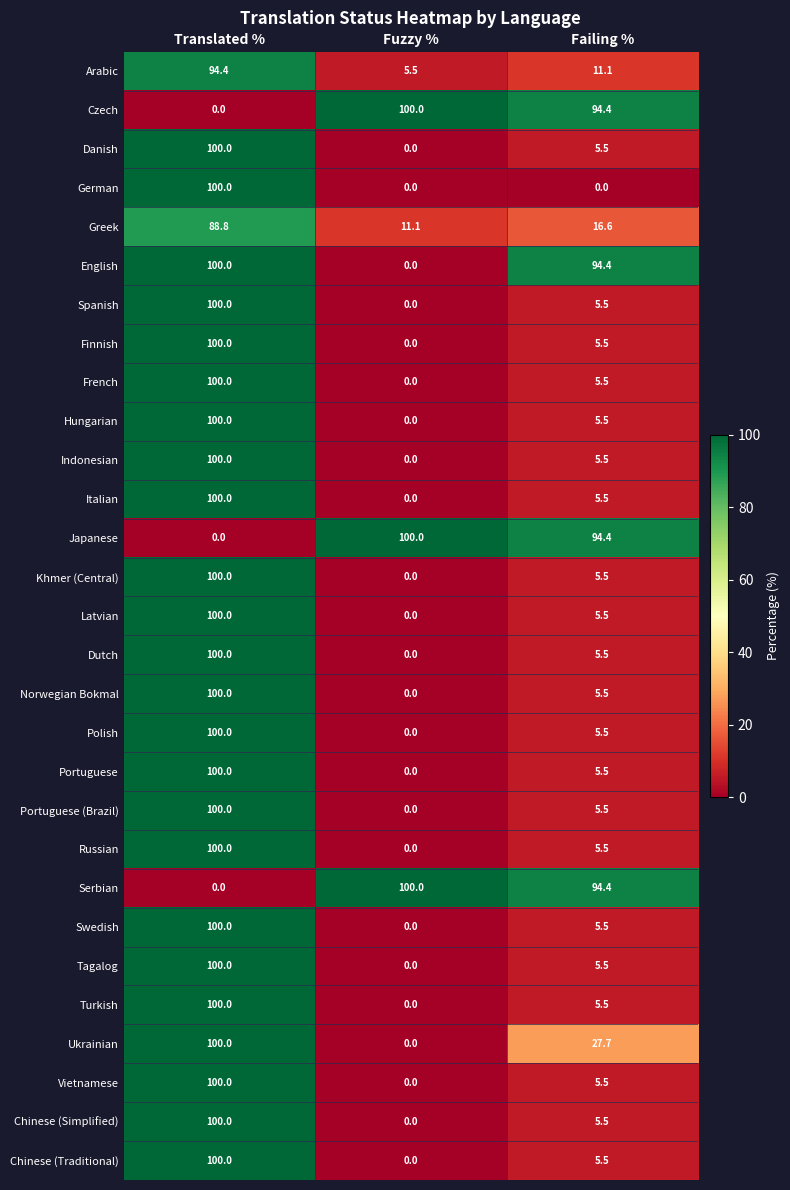

What is the approximate value of Tagalog at Translated %?

100.0